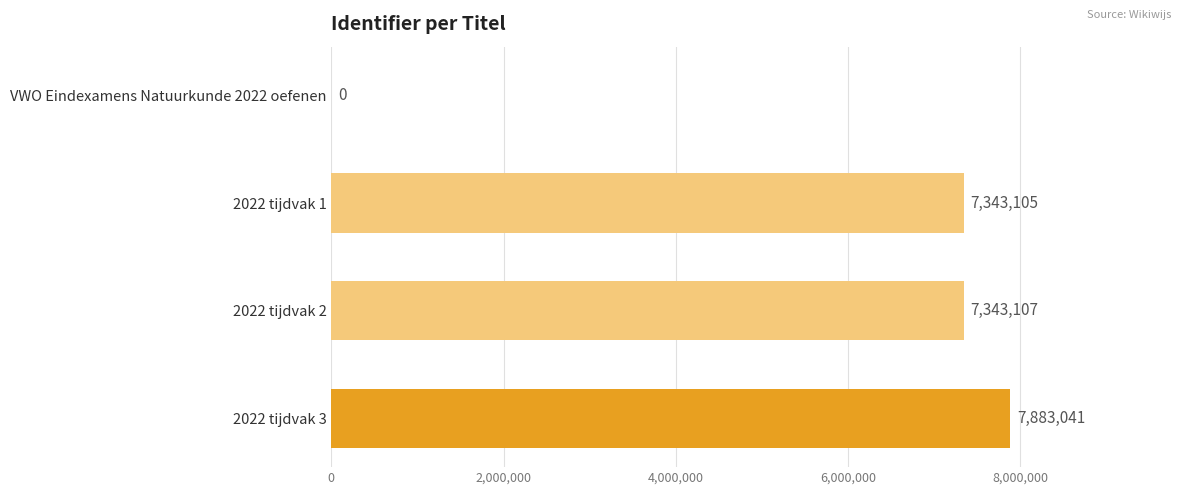

Reading top to bottom, extract all data points from this chart.

VWO Eindexamens Natuurkunde 2022 oefenen=0	2022 tijdvak 1=7343105	2022 tijdvak 2=7343107	2022 tijdvak 3=7883041